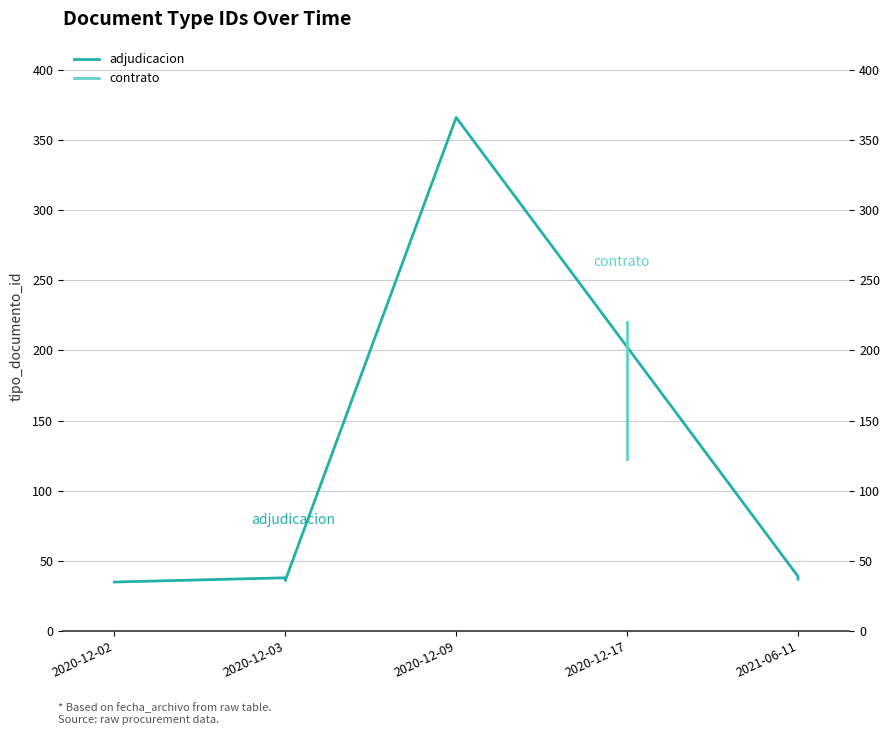

Is it true that the value at 2020-12-03 is 17?

False